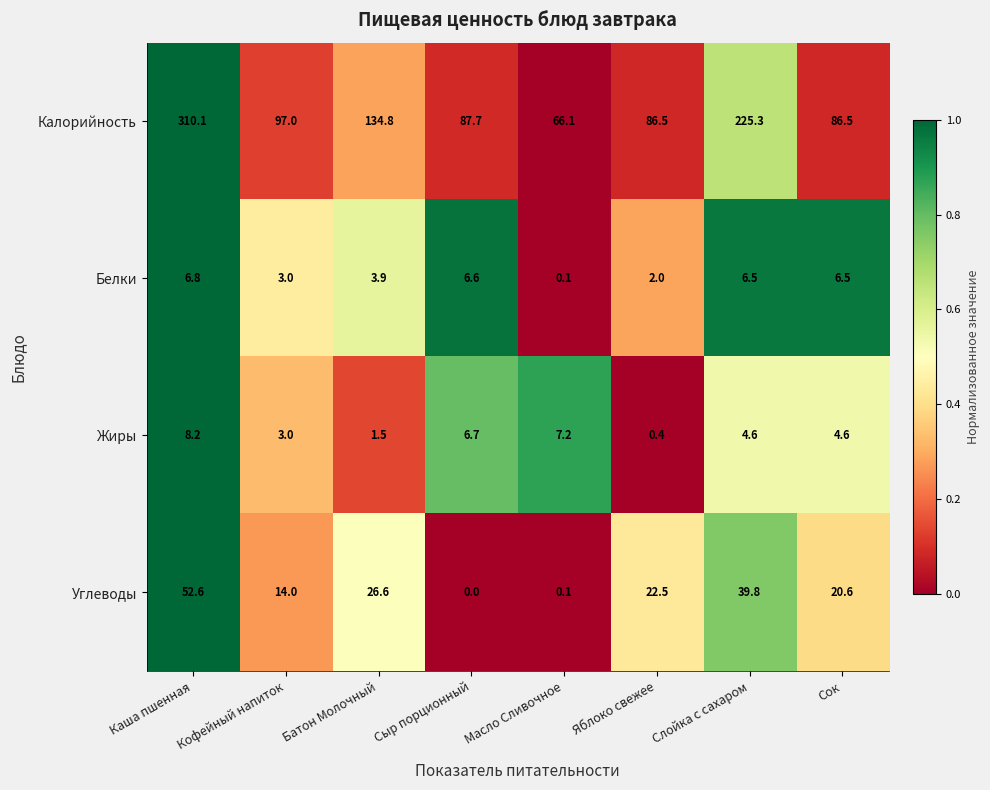

What is the difference between the Белки values at Яблоко свежее and Каша пшенная?

4.8